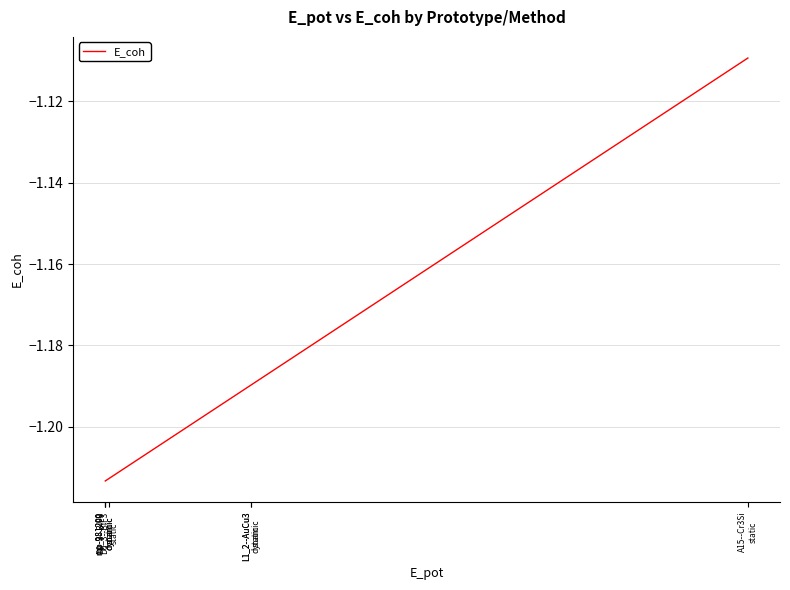

What is the label of the 4th point from the right?

D0_3--BiF3
static